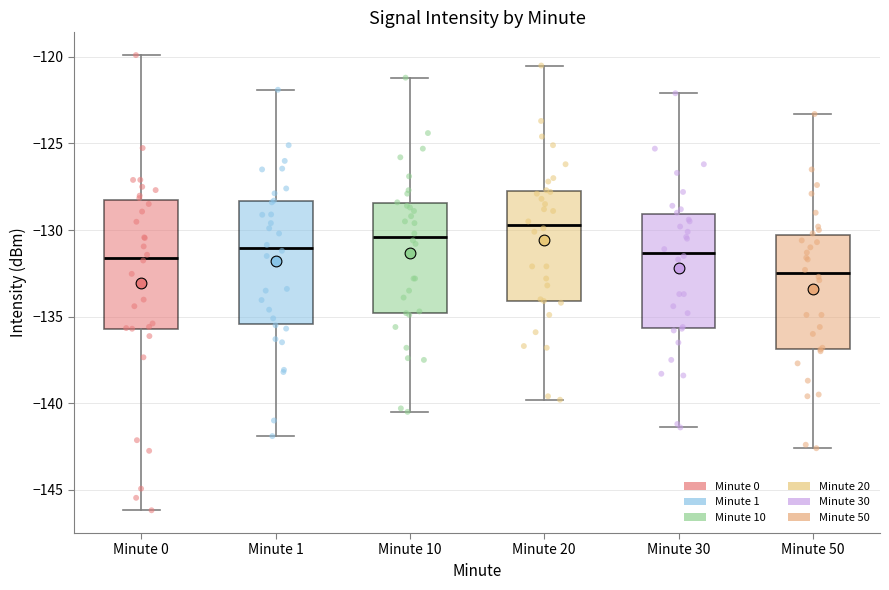

Which box's median line is the lowest?

Minute 50